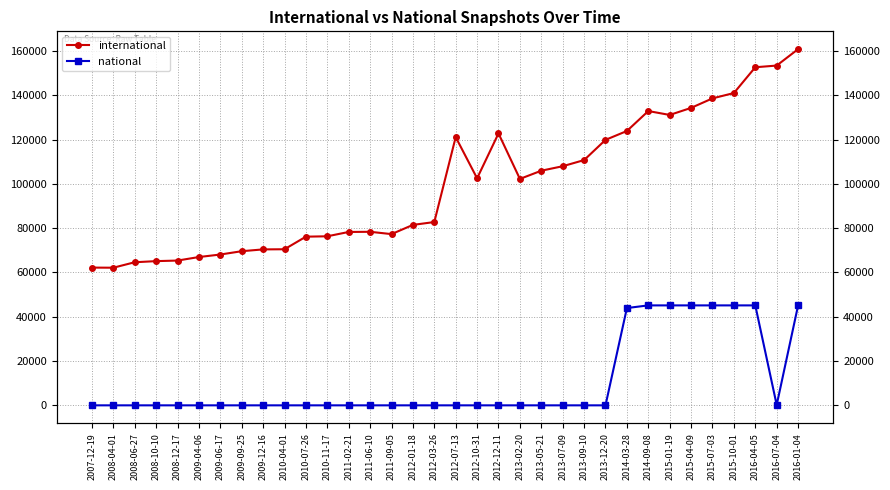

What position from the left is 2009-09-25?

8